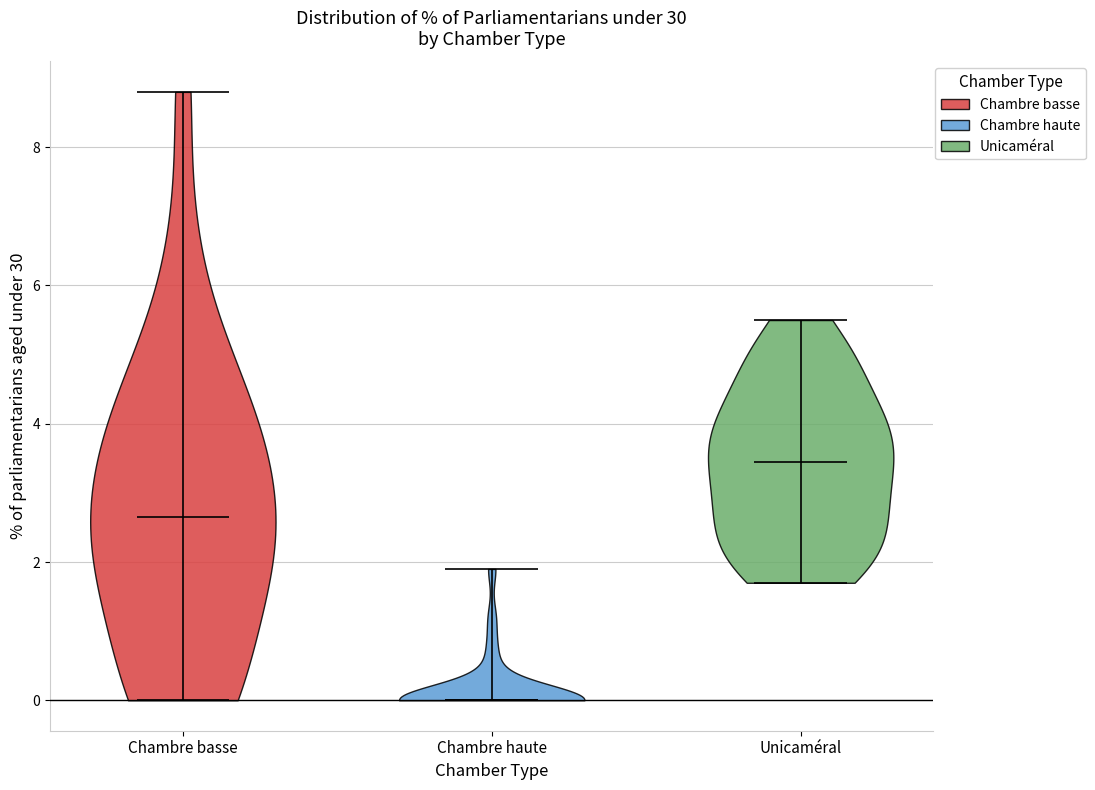

What is the highest point the violin for Chambre basse reaches on the y-axis? The values are not printed on the chart, so give them approximately, as read against the axis.

8.8